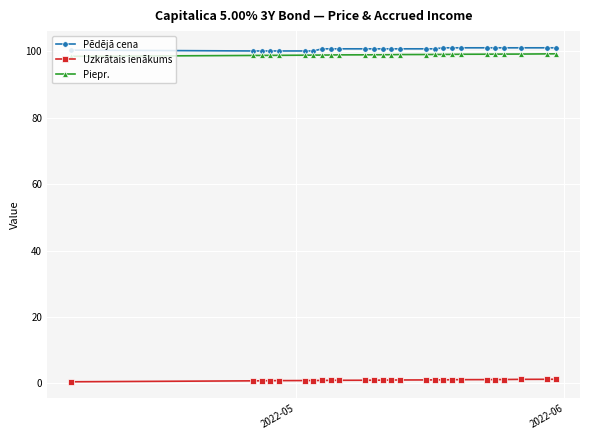

Which series has the largest range (max minus min)?

Pēdējā cena